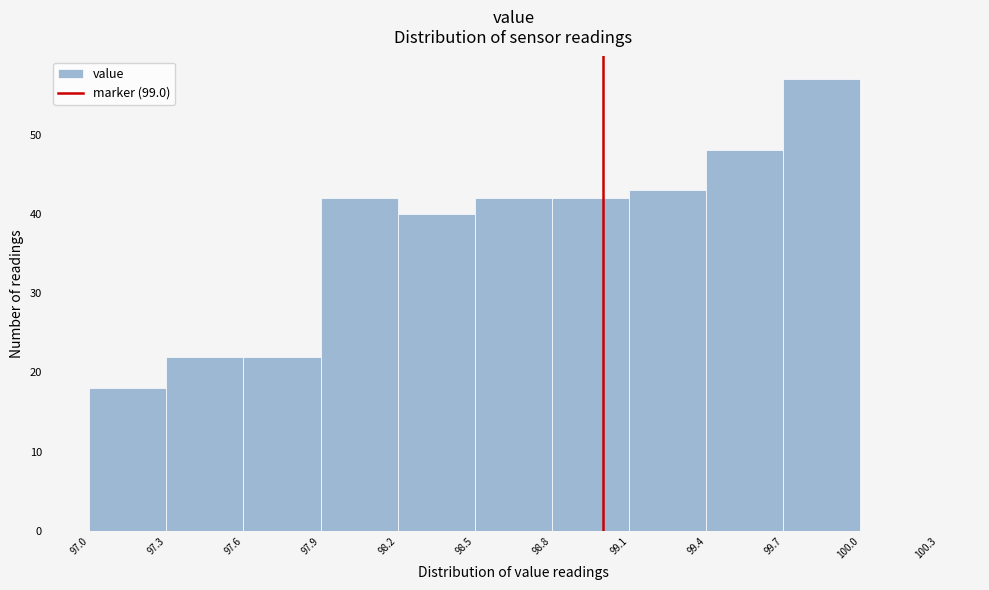

Reading left to right, transcribe this chart: for each bar, give the range it covers on the x-axis and its height. The values are not printed on the chart, so give them approximately, as read against the axis.

97.0 to 97.3: 18
97.3 to 97.6: 22
97.6 to 97.9: 22
97.9 to 98.2: 42
98.2 to 98.5: 40
98.5 to 98.8: 42
98.8 to 99.1: 42
99.1 to 99.4: 43
99.4 to 99.7: 48
99.7 to 100.0: 57
100.0 to 100.3: 0